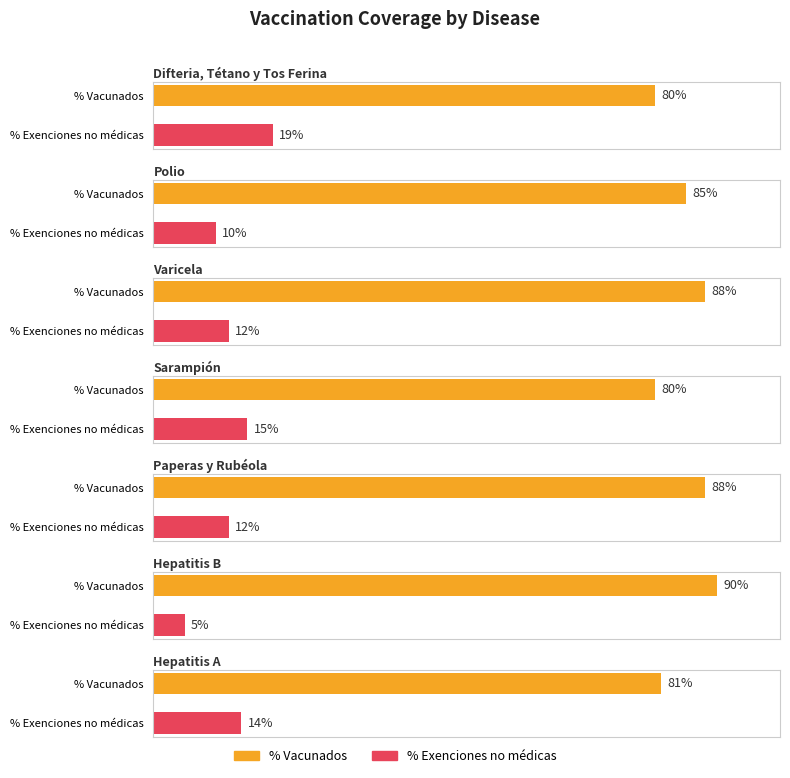

At Polio, list the series in order from smallest to largest.

% Exenciones no médicas, % Vacunados